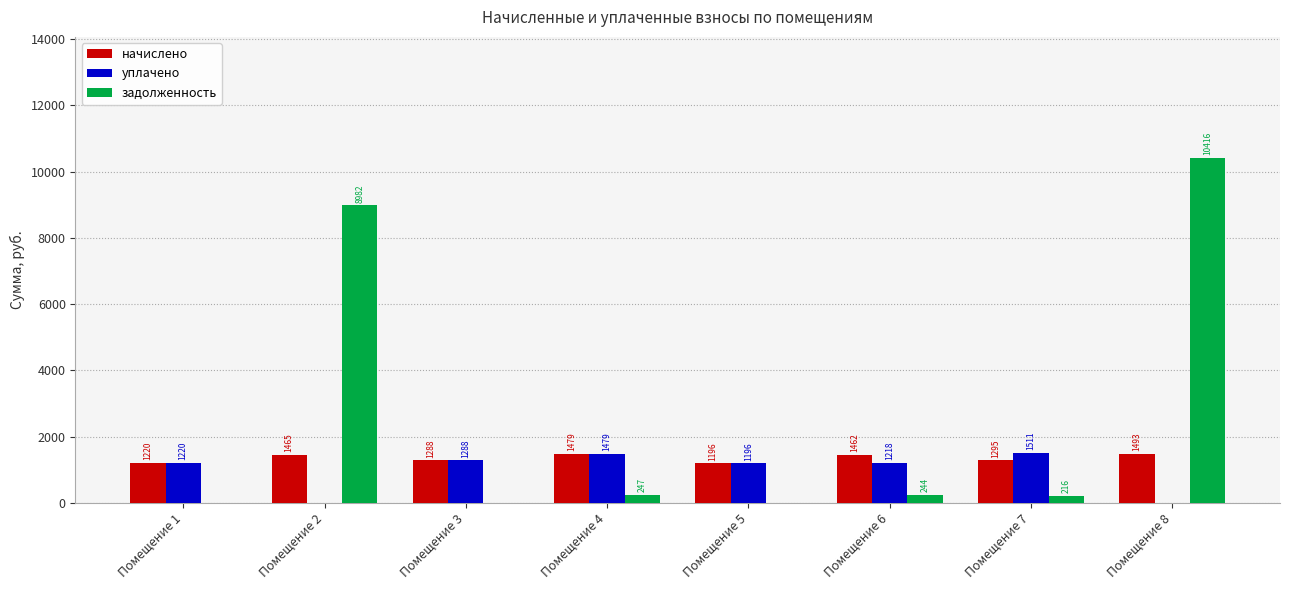

Where does the задолженность series first go above 243?

Помещение 2